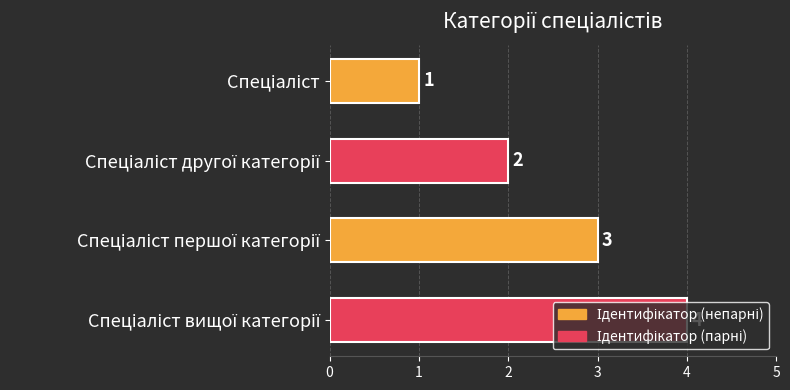

How many distinct data groups are displayed?

1